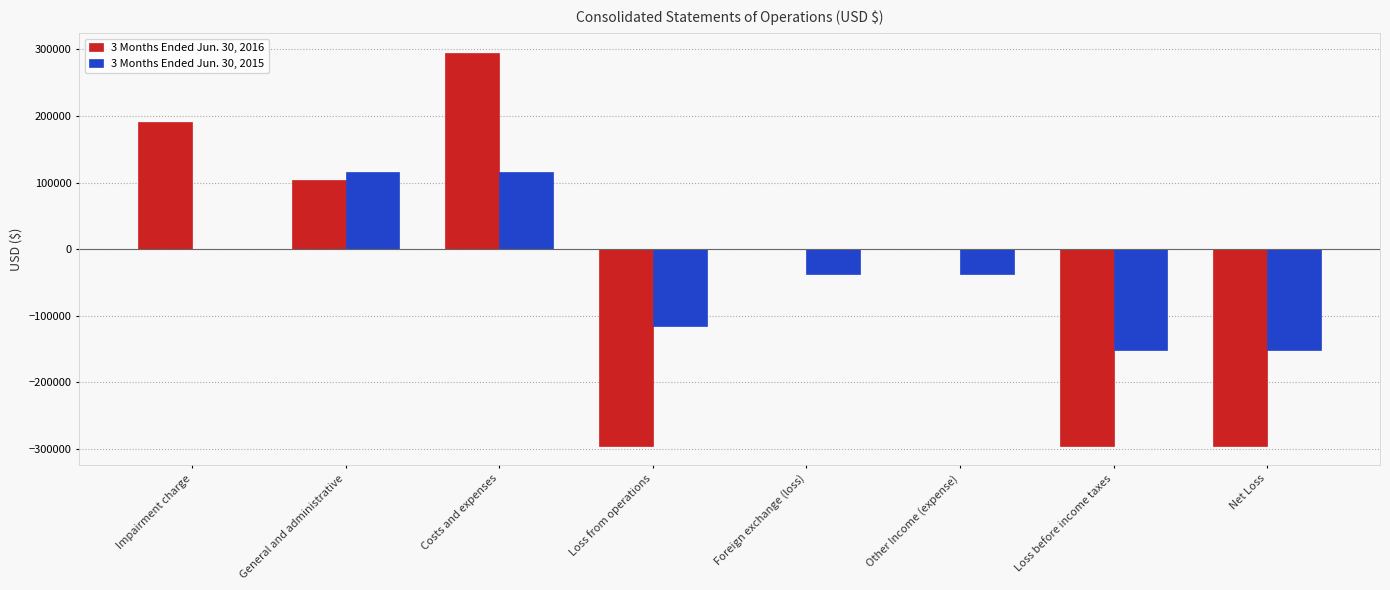

What are all the series names shown in the legend?

3 Months Ended Jun. 30, 2016, 3 Months Ended Jun. 30, 2015